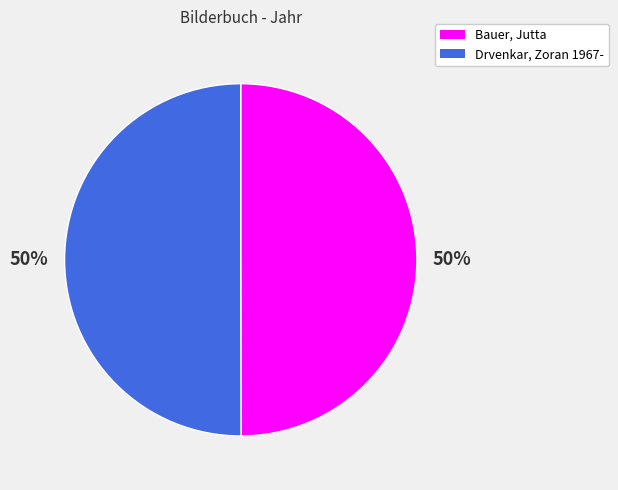

To the nearest percent, what is the average slice percentage?

50%